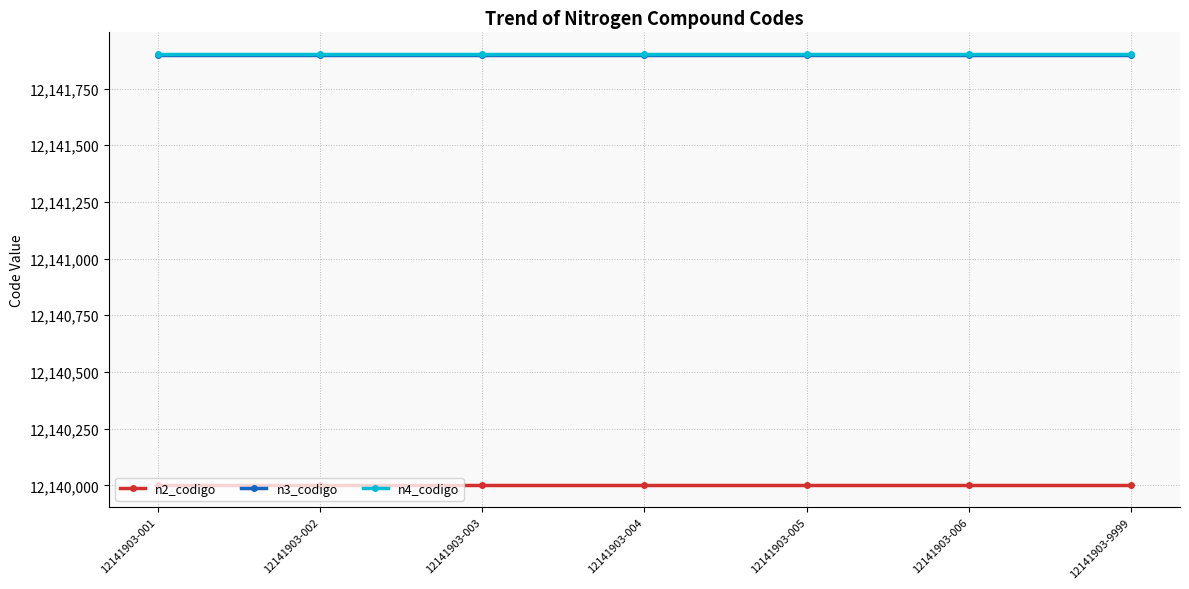

Reading right to left, list all the values displayed in this chart.

n2_codigo: 12140000	12140000	12140000	12140000	12140000	12140000	12140000
n3_codigo: 12141900	12141900	12141900	12141900	12141900	12141900	12141900
n4_codigo: 12141903	12141903	12141903	12141903	12141903	12141903	12141903